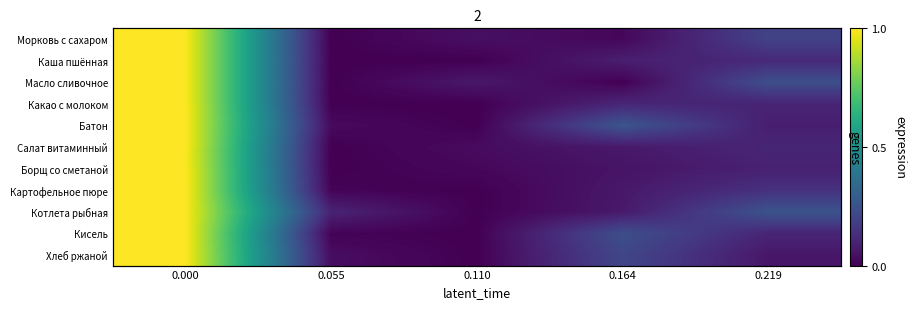

Rank the series at 0.164 from lowest to highest value.

Масло сливочное, Морковь с сахаром, Борщ со сметаной, Картофельное пюре, Салат витаминный, Котлета рыбная, Каша пшённая, Какао с молоком, Хлеб ржаной, Кисель, Батон